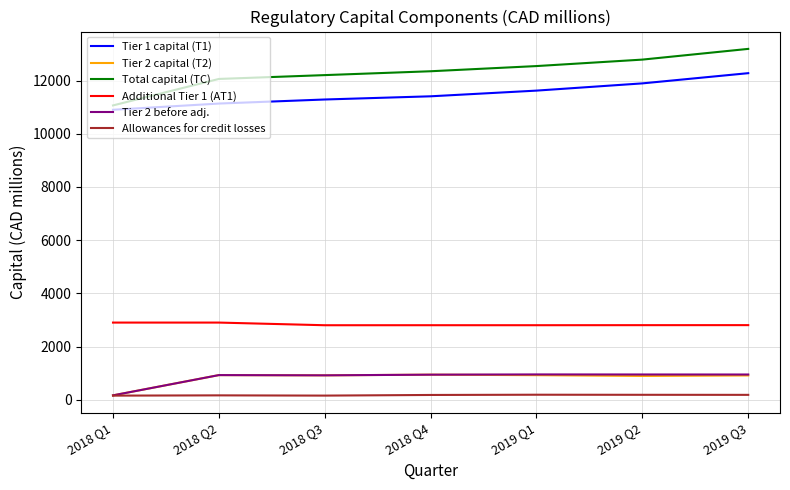

Which series has the widest spread of values?

Total capital (TC)